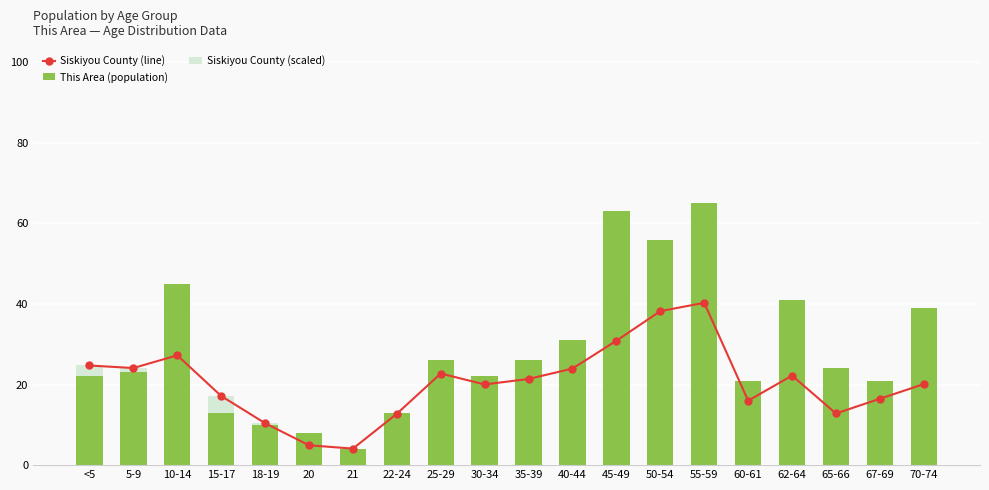

What is the label of the 7th bar from the left?

21